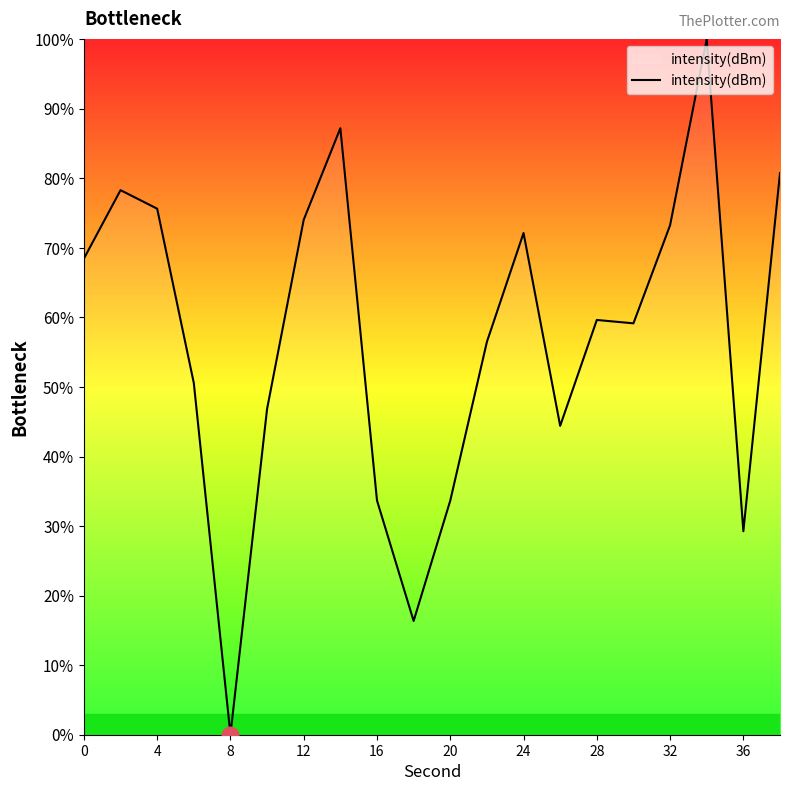

What is the maximum value shown in the chart?

100.0